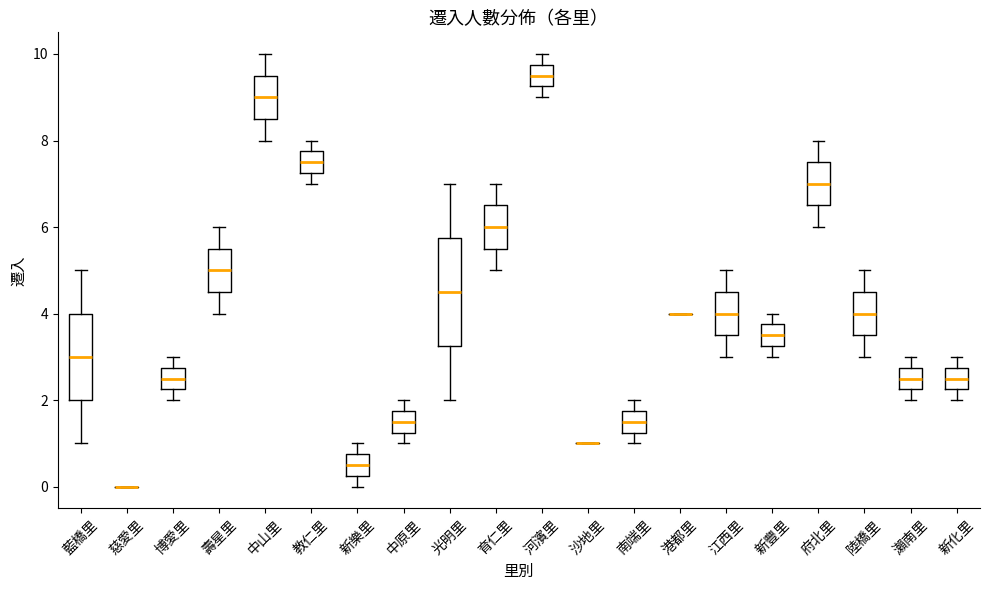

Where is the lower edge of the box for 南端里 on the y-axis? The values are not printed on the chart, so give them approximately, as read against the axis.

1.2